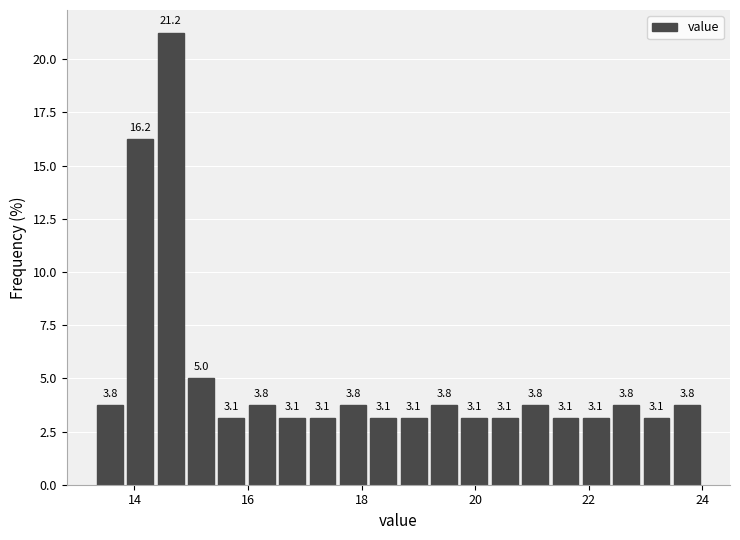

Around what value on the x-axis is the tallest bar? Give the approximate position of its centre, as read against the axis.

14.6